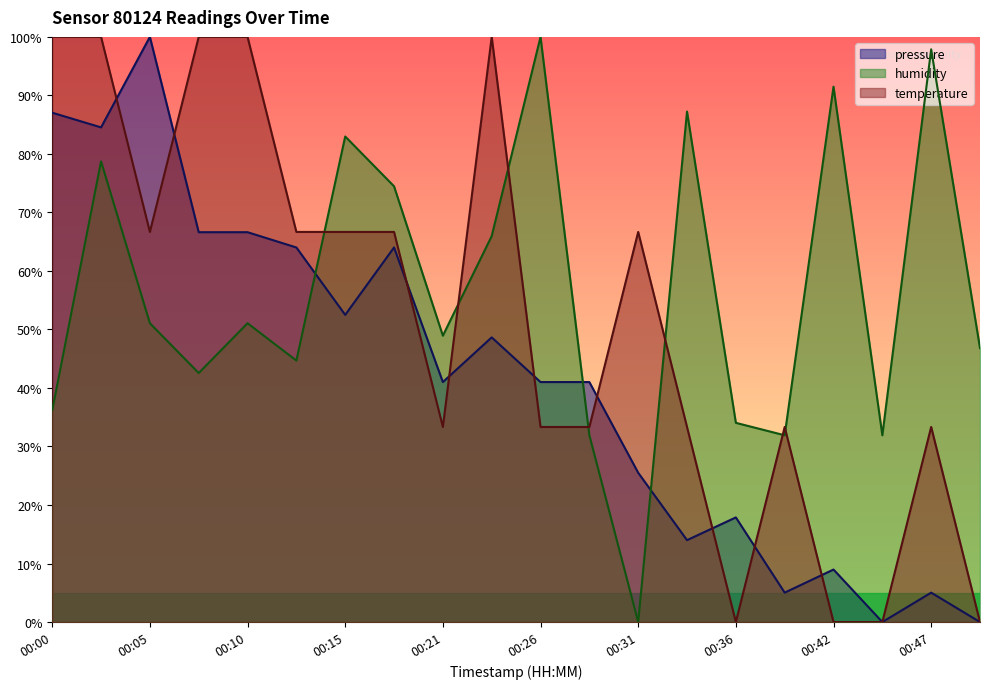

What is the total value across all series at 00:13?

175.4